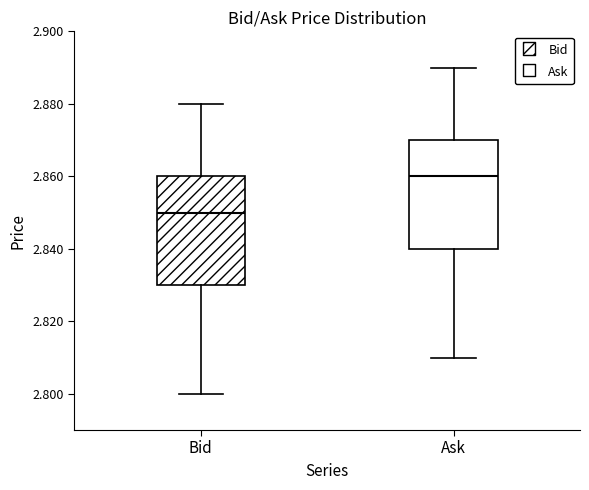

Which box's median line is the highest?

Ask